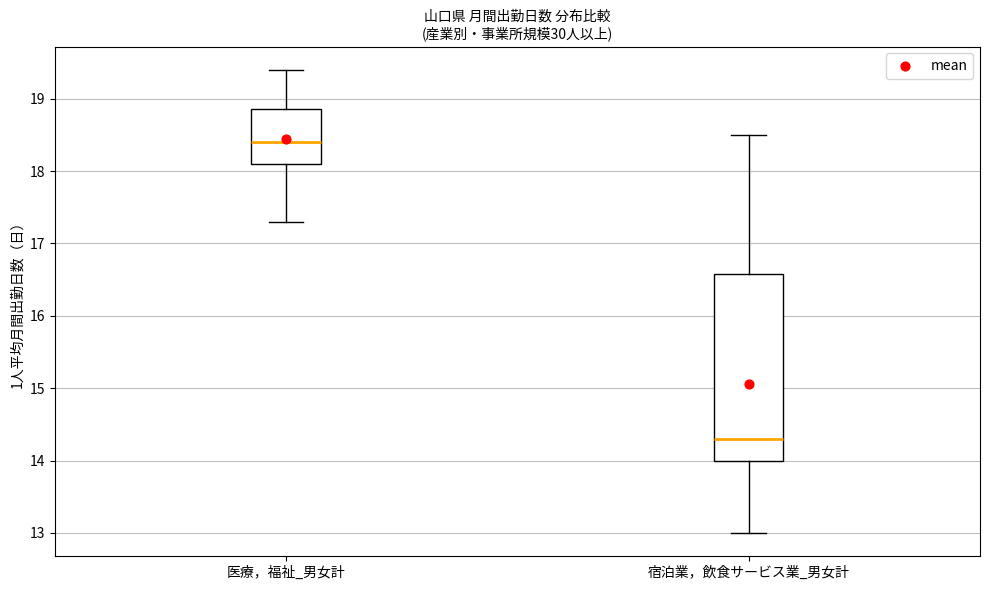

Where does the upper whisker of the box for 医療，福祉_男女計 end on the y-axis? The values are not printed on the chart, so give them approximately, as read against the axis.

19.4